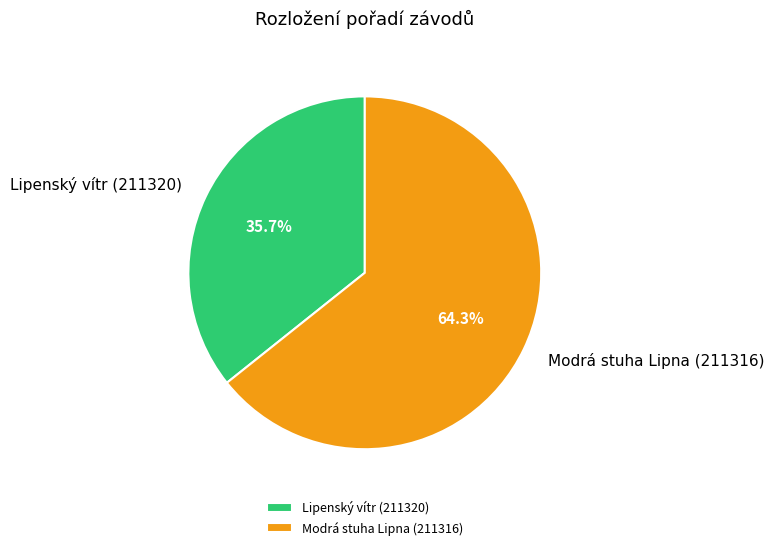

To the nearest percent, what is the difference between the Lipenský vítr (211320) and Modrá stuha Lipna (211316) slice percentages?

29%